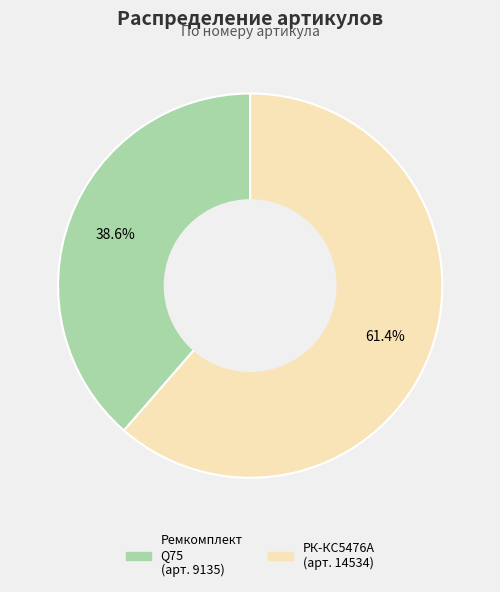

Is there any slice that represents more than half of the pie?

Yes